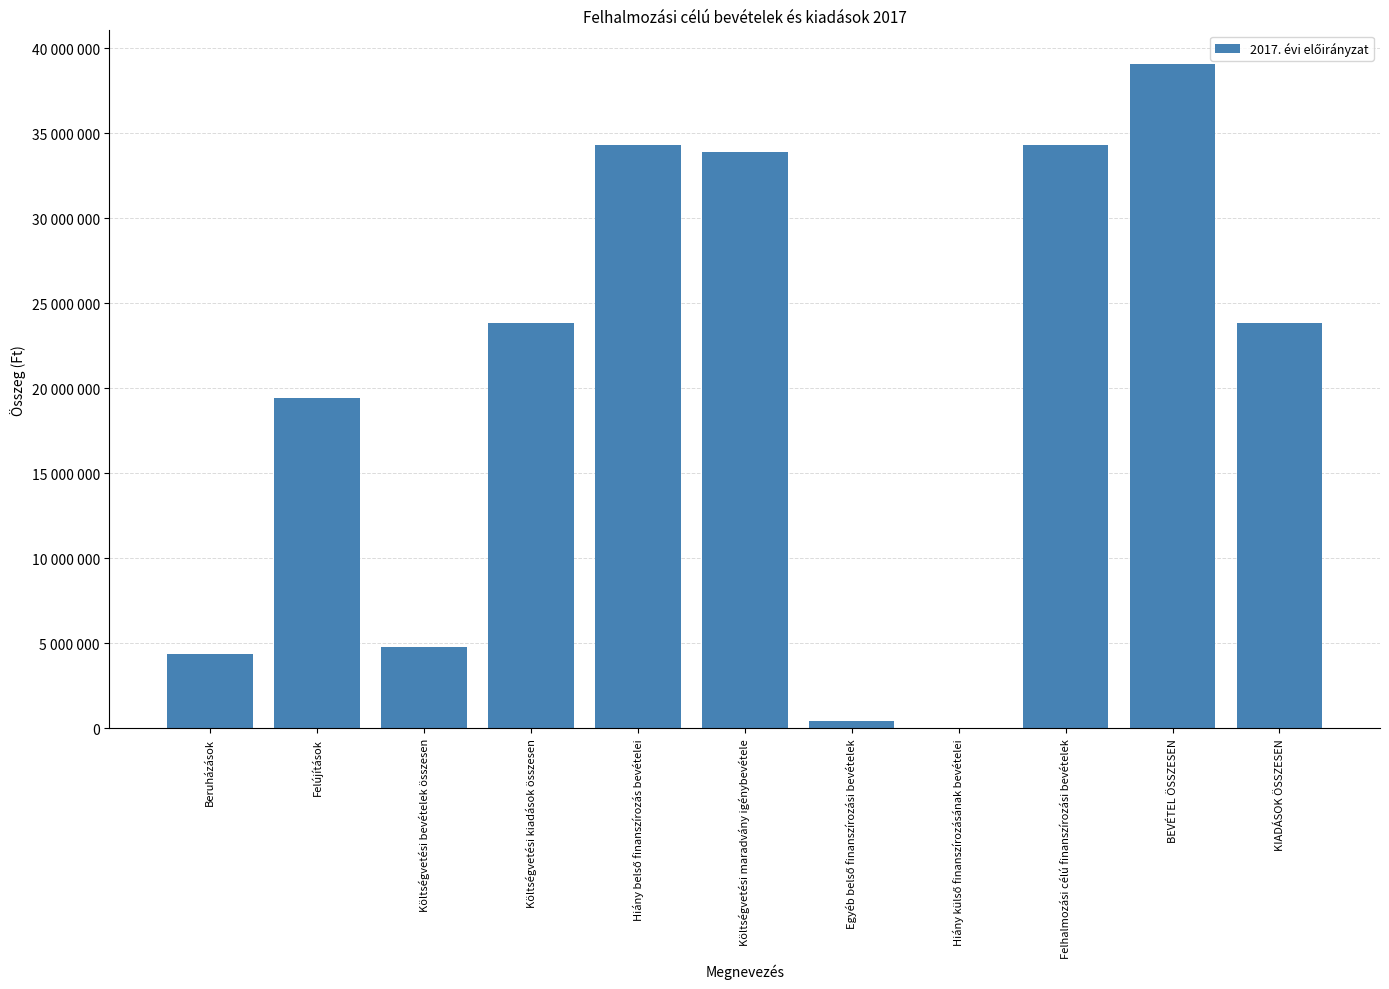

The chart shows a value of 42094150 at KIADÁSOK ÖSSZESEN. True or false?

False